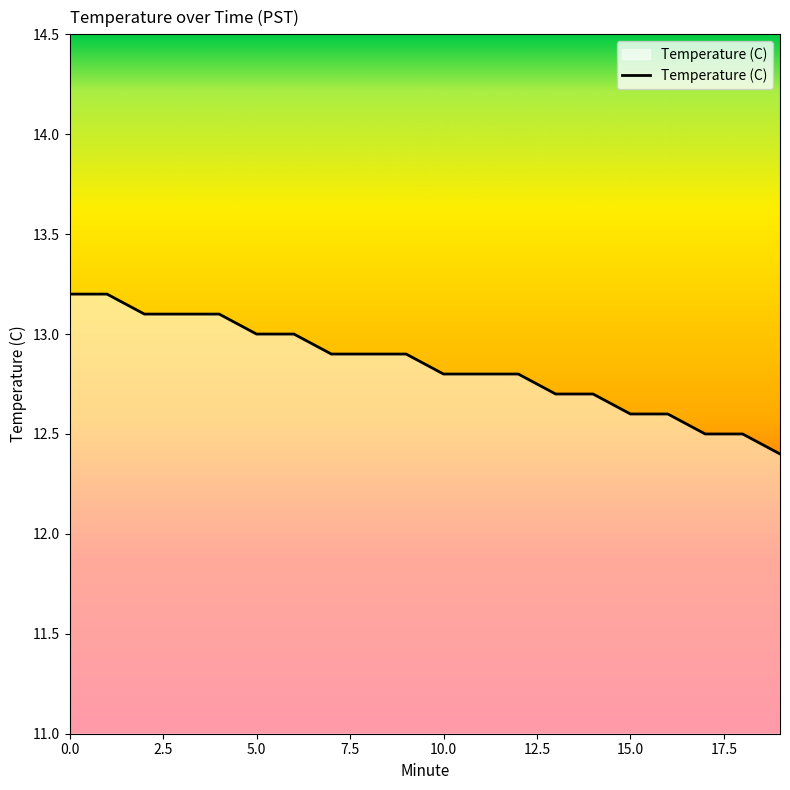

What is the difference between the maximum and minimum values?

0.8